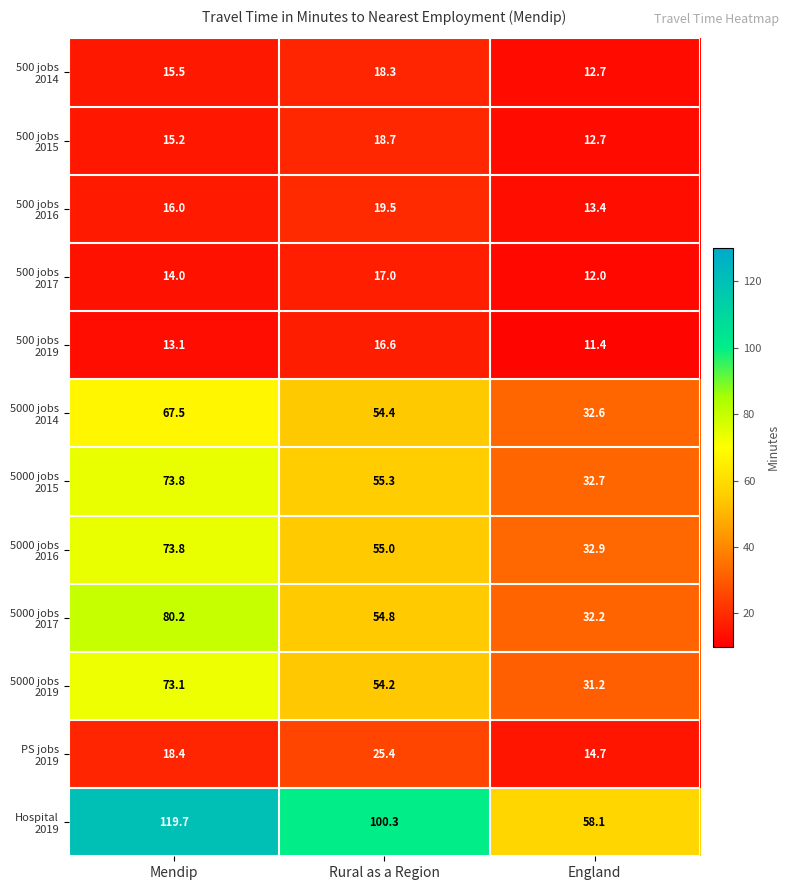

Which label corresponds to the smallest value in the chart?

England